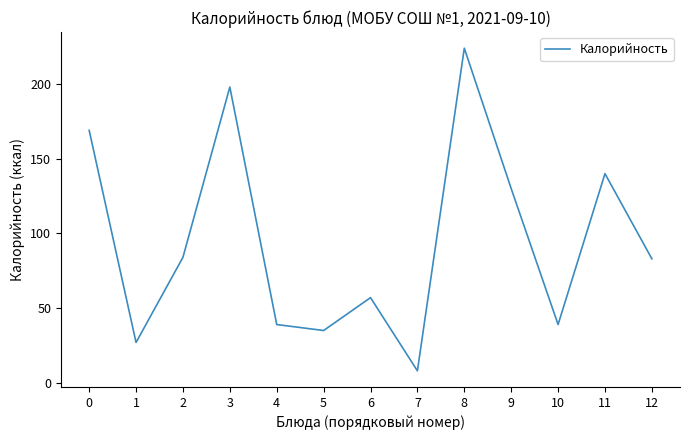

What is the change in value from 0 to 2?

-85